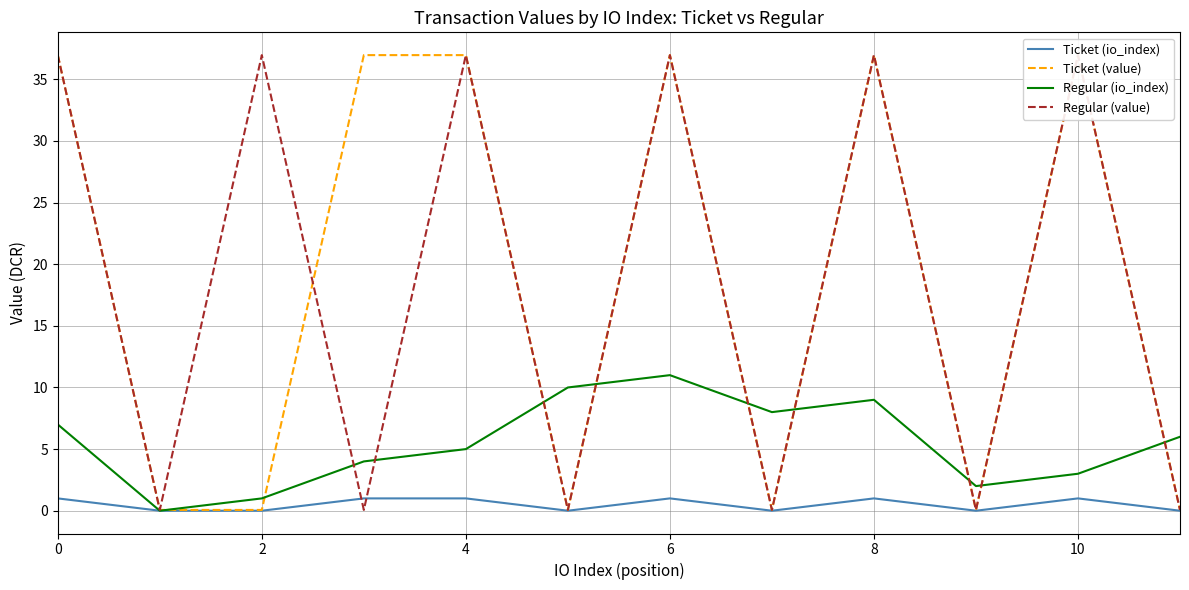

Which series has the largest range (max minus min)?

Ticket (value)